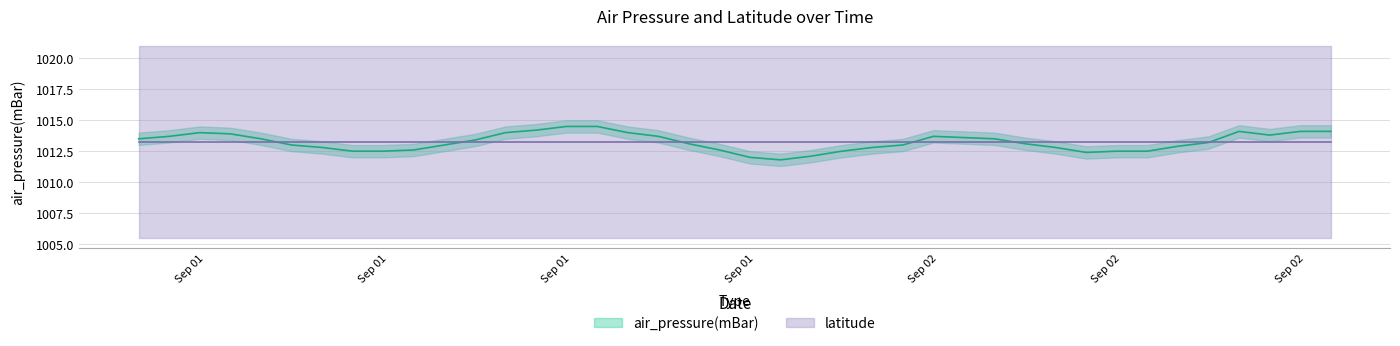

List the labels in order of value, largest first.

2014-09-01T15:50:00Z, 2014-09-01T16:50:00Z, 2014-09-01T14:50:00Z, 2014-09-02T13:50:00Z, 2014-09-02T15:50:00Z, 2014-09-02T16:50:00Z, 2014-09-01T03:50:00Z, 2014-09-01T13:50:00Z, 2014-09-01T17:50:00Z, 2014-09-01T04:50:00Z, 2014-09-02T14:50:00Z, 2014-09-01T02:50:00Z, 2014-09-01T18:50:00Z, 2014-09-02T03:50:00Z, 2014-09-02T04:50:00Z, 2014-09-01T01:50:00Z, 2014-09-01T05:50:00Z, 2014-09-02T05:50:00Z, 2014-09-01T12:50:00Z, 2014-09-02T12:50:00Z, 2014-09-01T19:50:00Z, 2014-09-02T06:50:00Z, 2014-09-01T06:50:00Z, 2014-09-01T11:50:00Z, 2014-09-02T02:50:00Z, 2014-09-02T11:50:00Z, 2014-09-01T07:50:00Z, 2014-09-02T01:50:00Z, 2014-09-02T07:50:00Z, 2014-09-01T10:50:00Z, 2014-09-01T20:50:00Z, 2014-09-01T08:50:00Z, 2014-09-01T09:50:00Z, 2014-09-02T00:50:00Z, 2014-09-02T09:50:00Z, 2014-09-02T10:50:00Z, 2014-09-02T08:50:00Z, 2014-09-01T23:50:00Z, 2014-09-01T21:50:00Z, 2014-09-01T22:50:00Z